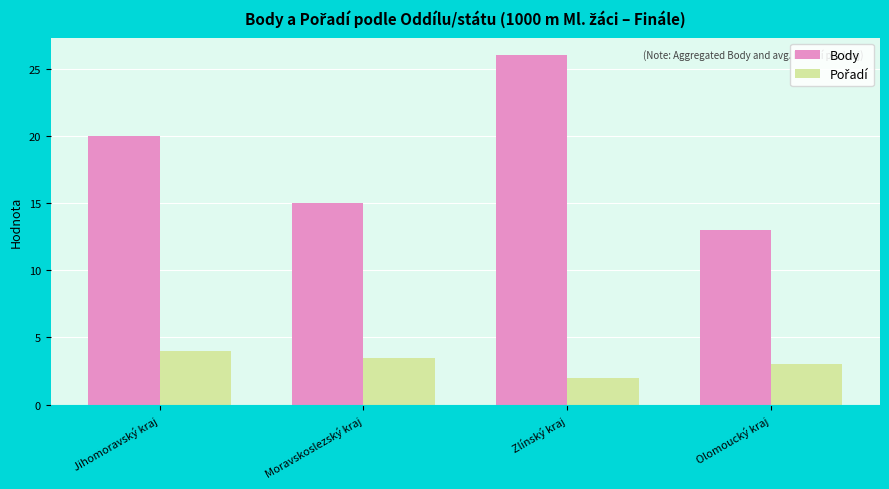

What value does the Body series have at Olomoucký kraj?

13.0